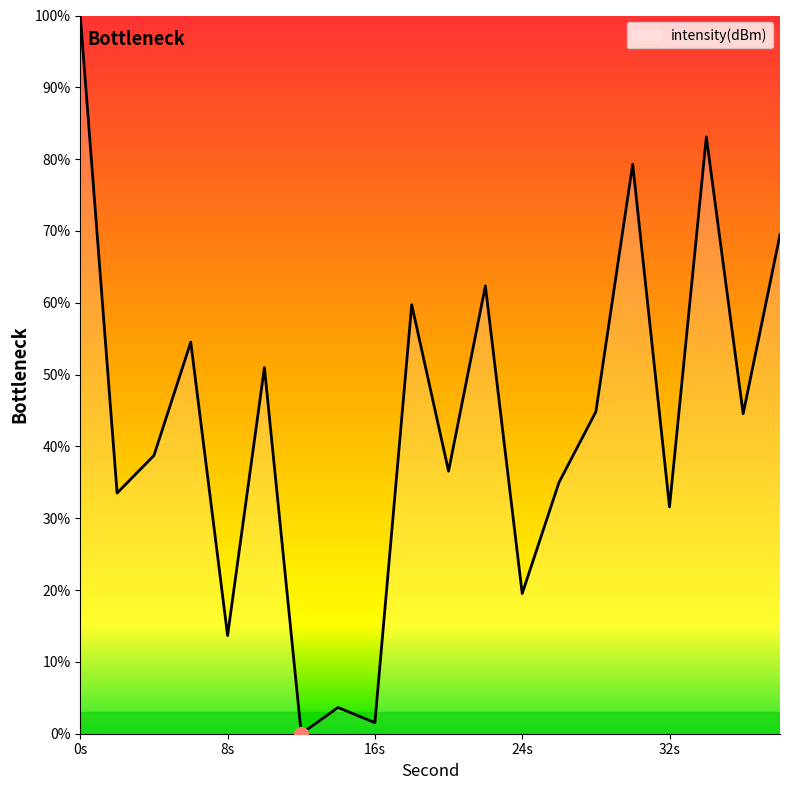

What is the difference between the maximum and minimum values?

100.0